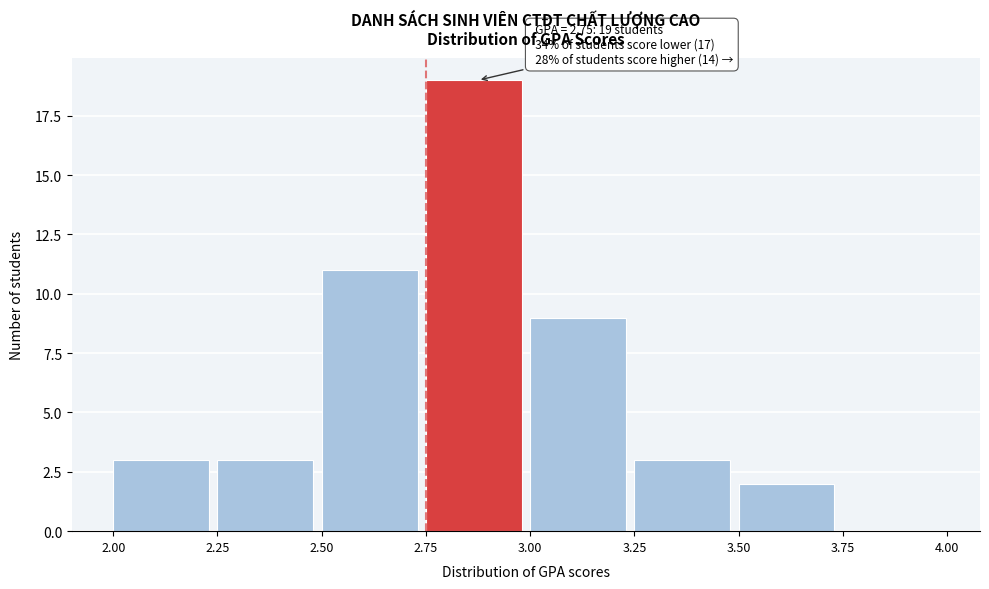

Over which range of the x-axis is the bar tallest?

2.75 to 3.00